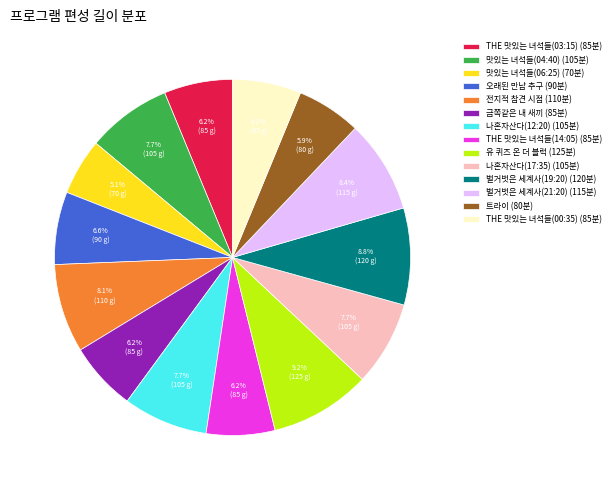

To the nearest percent, what is the average slice percentage?

7%